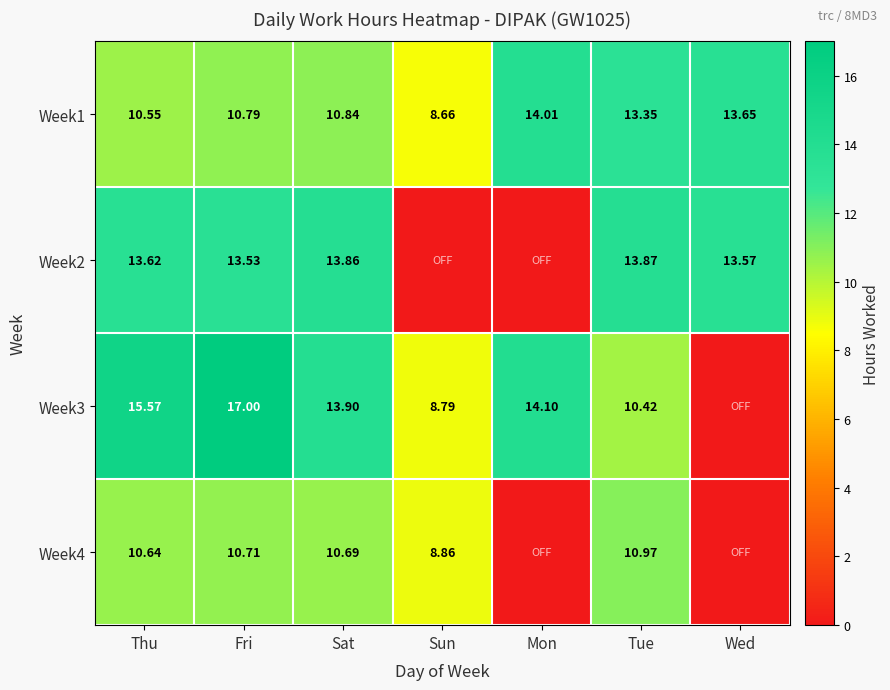

Between Wed and Mon, which is larger?

Mon